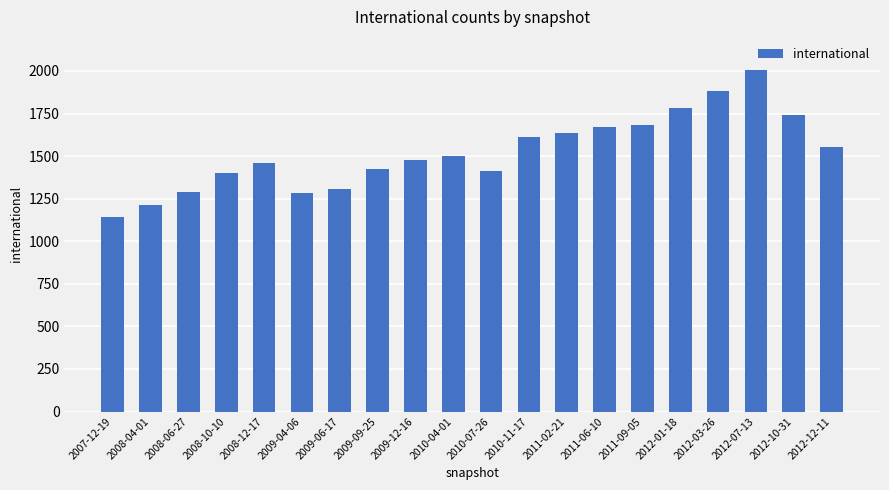

What is the label of the 11th bar from the left?

2010-07-26